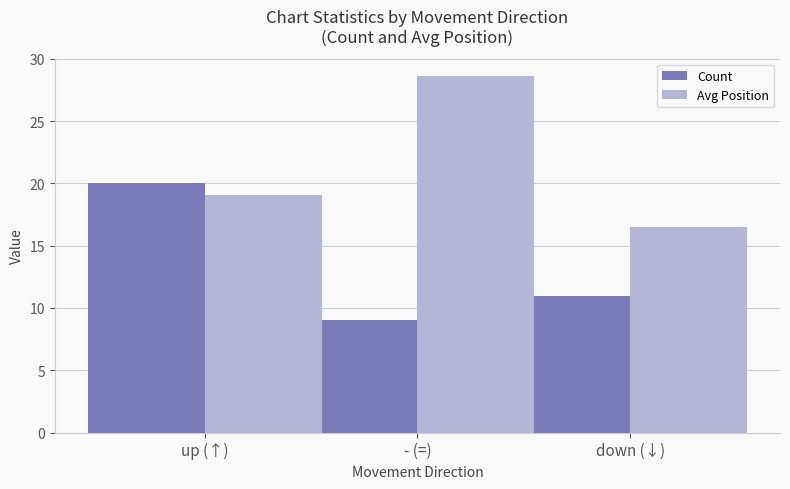

What is the difference between the maximum and second lowest values in the Count series?

9.0